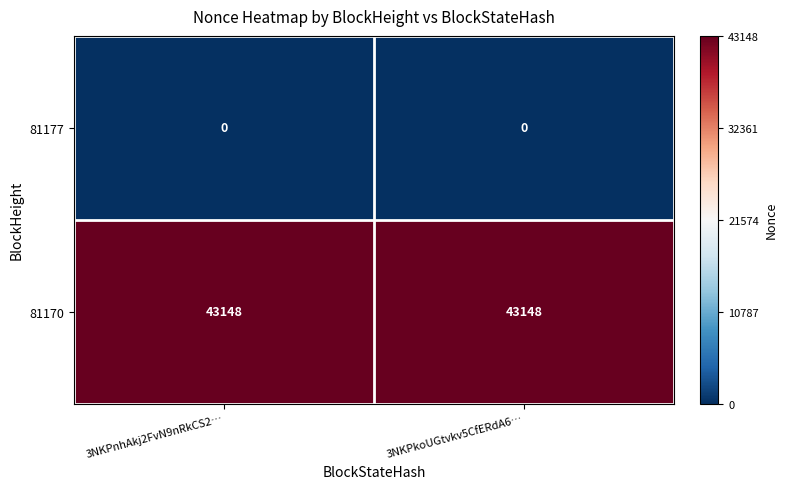

Reading left to right, transcribe all the data shown in this chart.

81177: 0	0
81170: 43148	43148